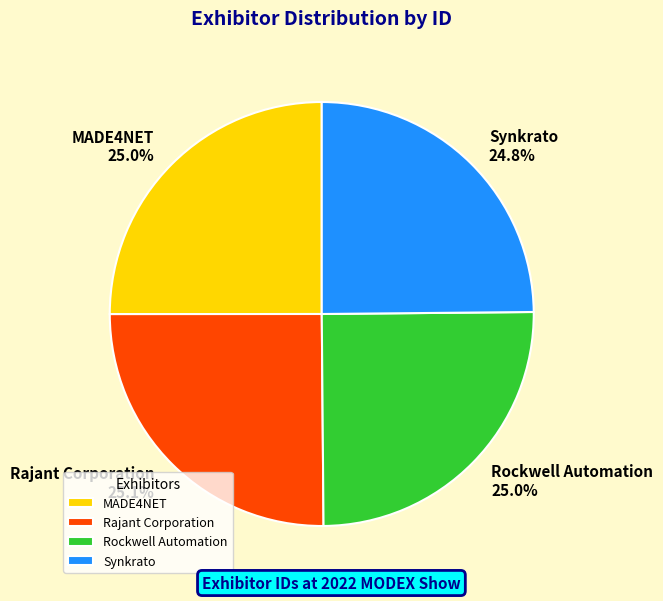

How many slices are in this pie chart?

4